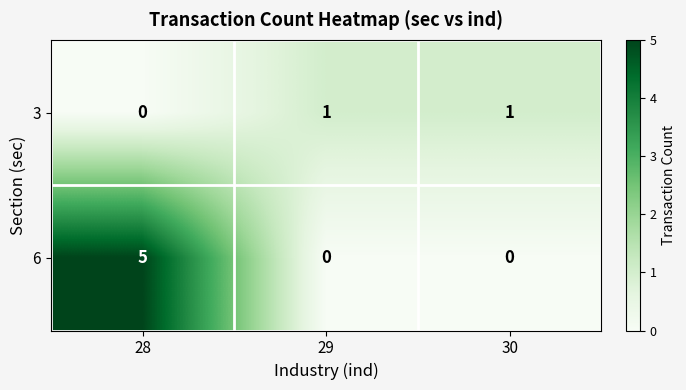

How many series are shown in this chart?

2